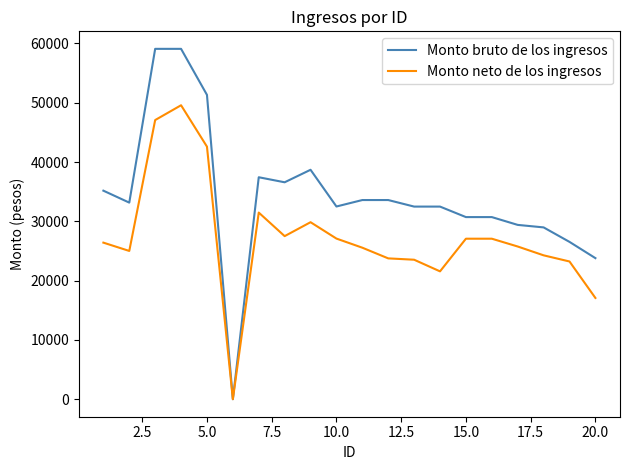

What is the difference between the maximum and minimum values in the Monto neto de los ingresos series?

49573.0